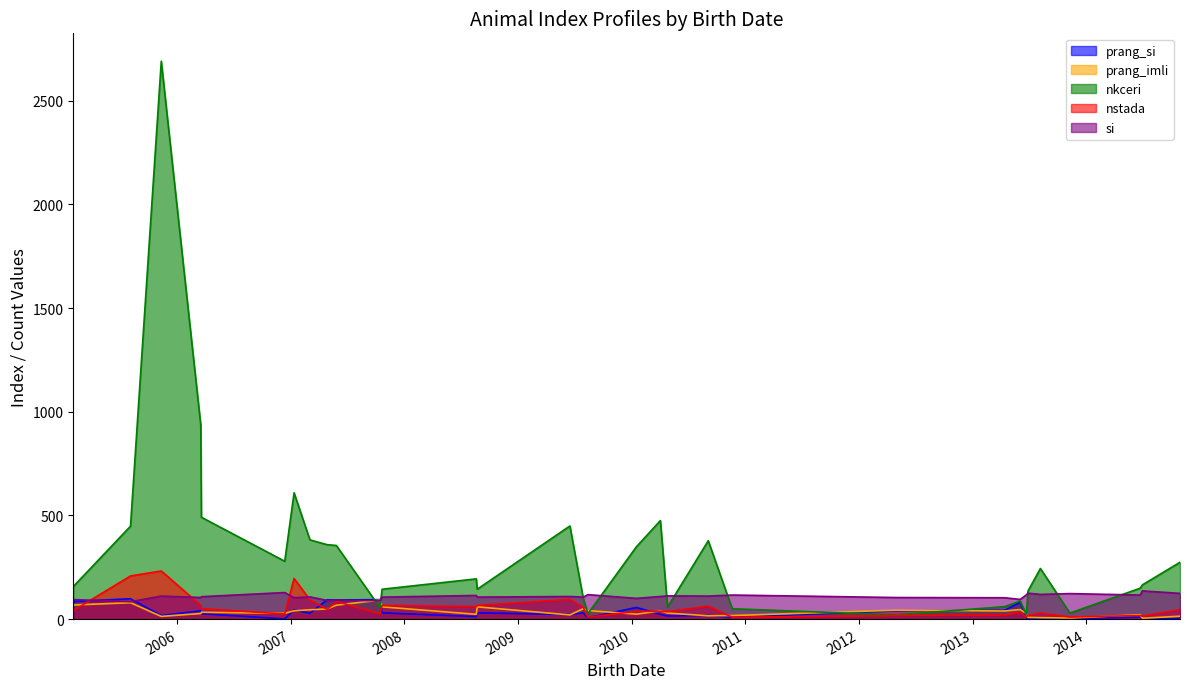

Where is the first local minimum for prang_imli?

2005-11-10